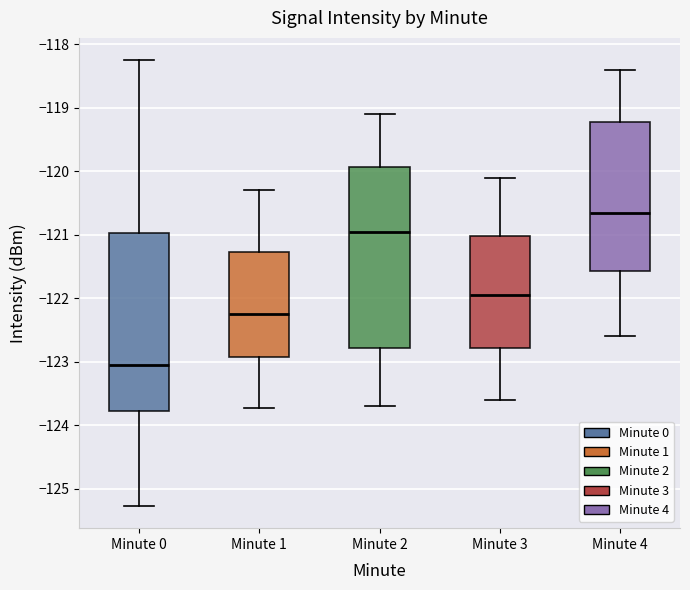

Which box's median line is the highest?

Minute 4